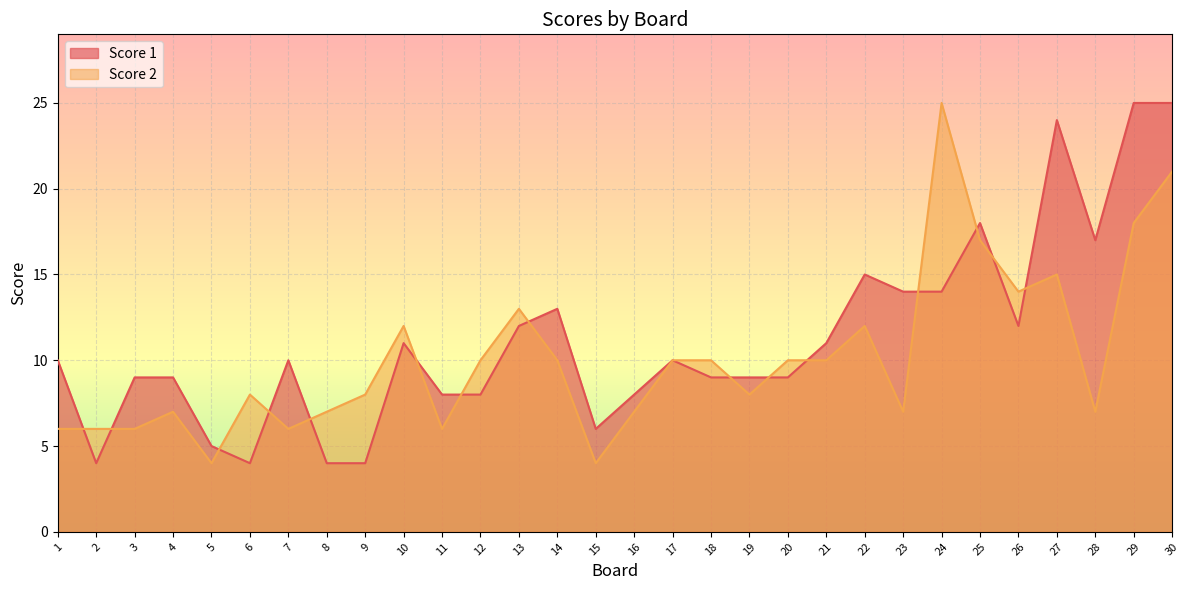

Which series has the largest total across all categories?

Score 1